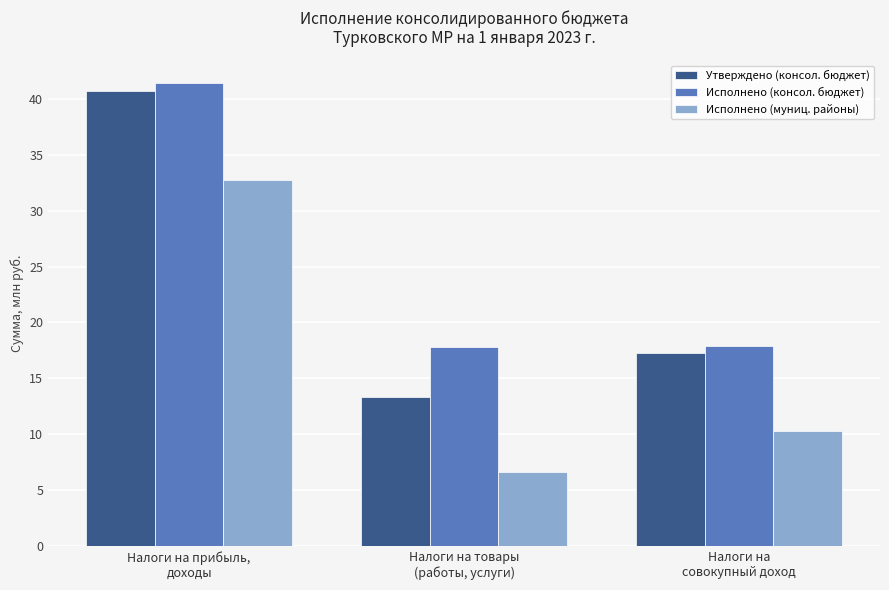

Rank the series by their maximum value, from highest to lowest.

Исполнено (консол. бюджет), Утверждено (консол. бюджет), Исполнено (муниц. районы)